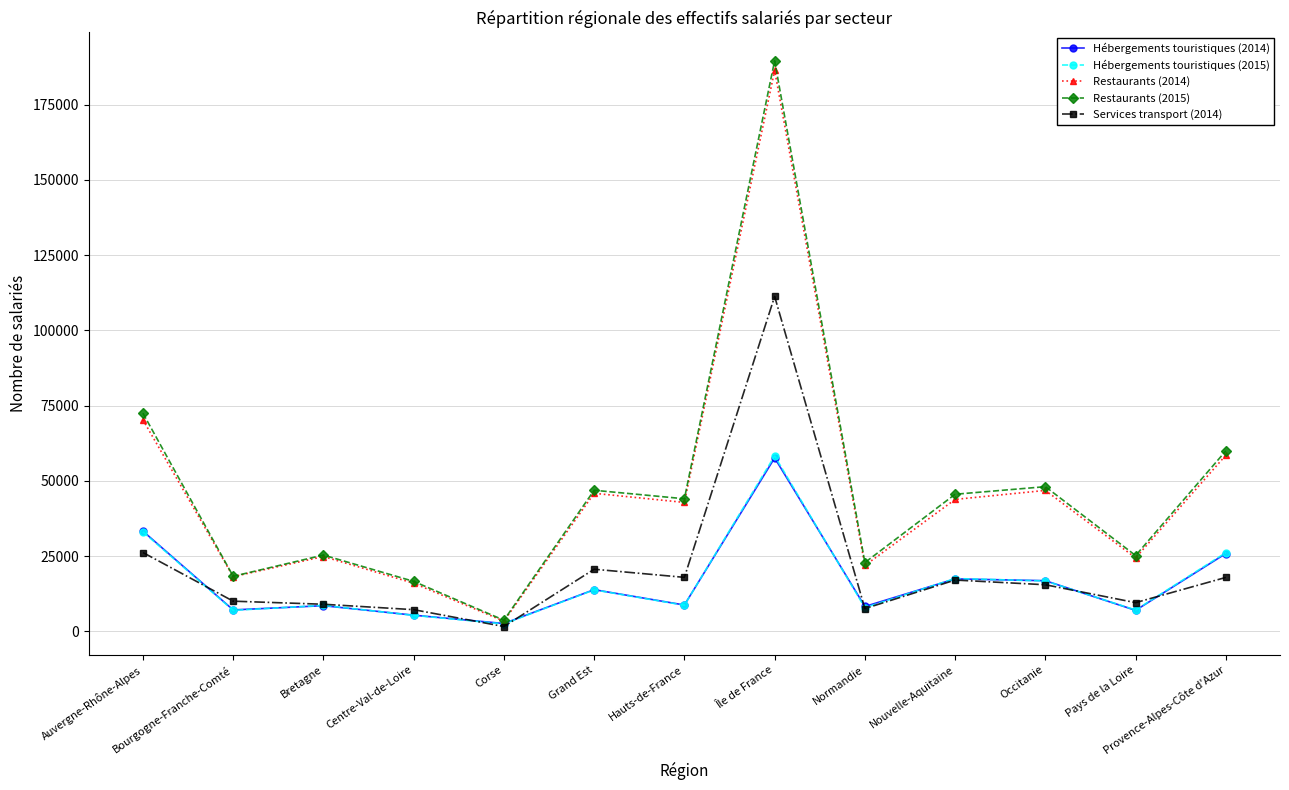

At which category does Restaurants (2015) reach its first local valley?

Bourgogne-Franche-Comté